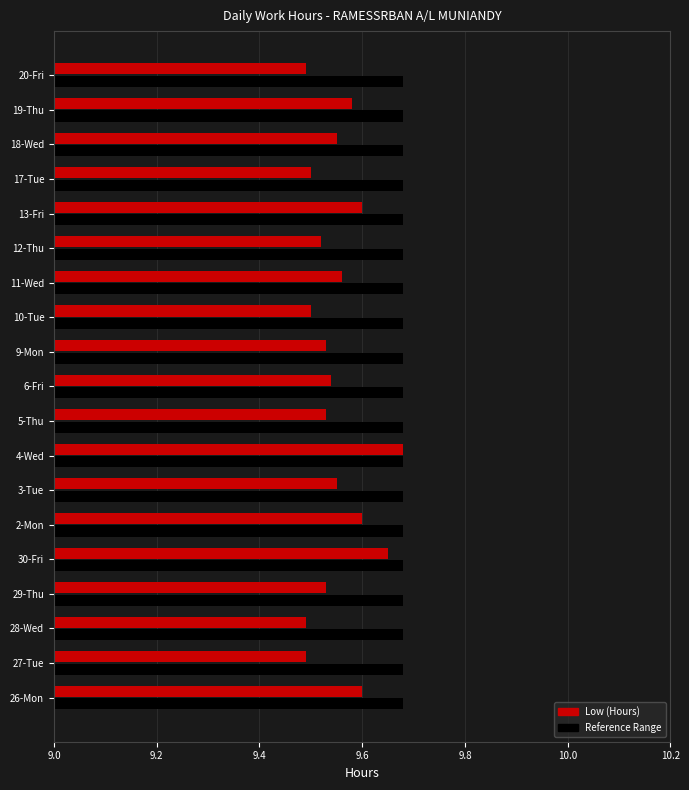

The Low (Hours) series shows 4.9 at 12-Thu. True or false?

False